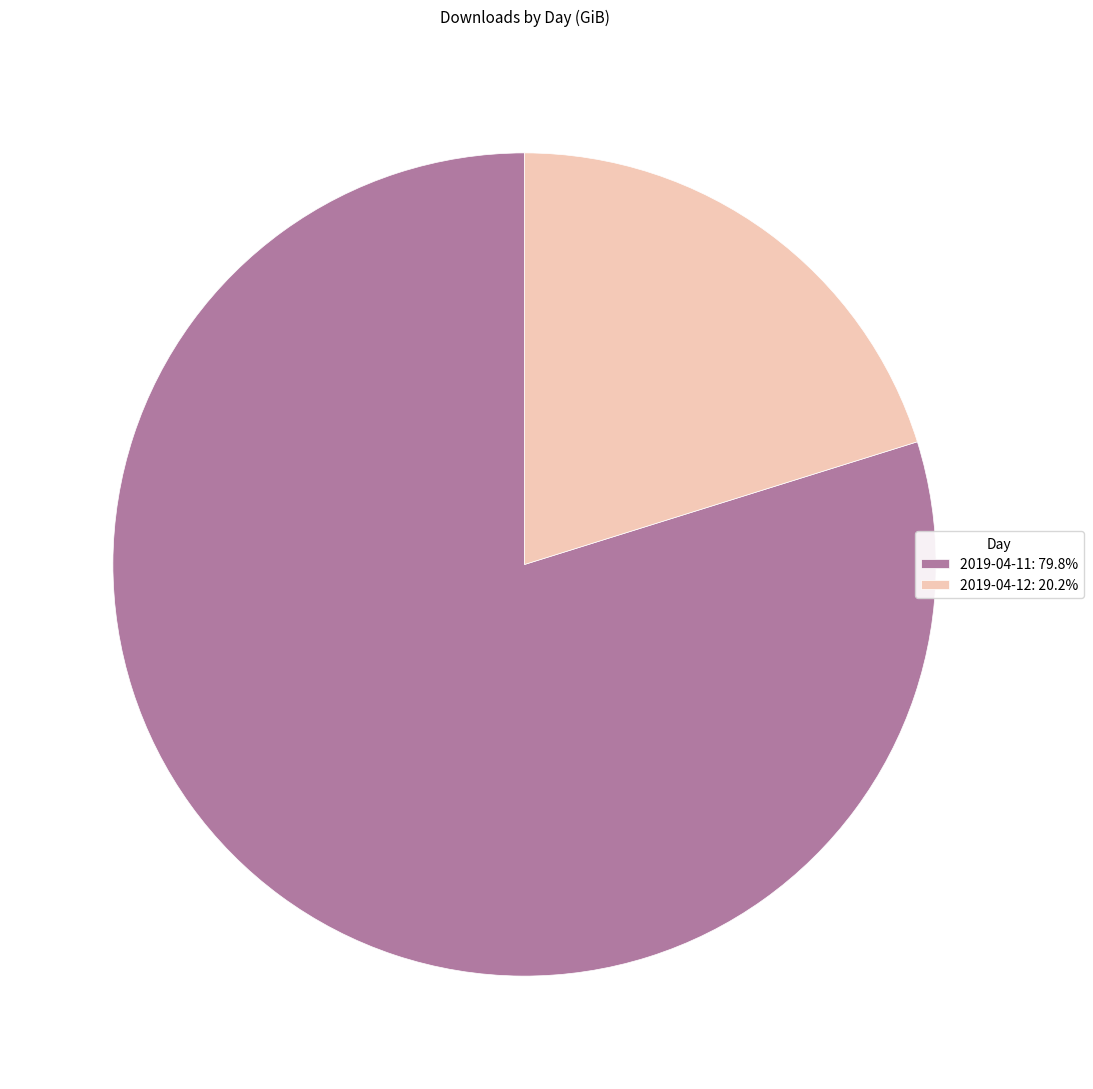

What is the ratio of the value at 2019-04-12 to the value at 2019-04-11?

0.3